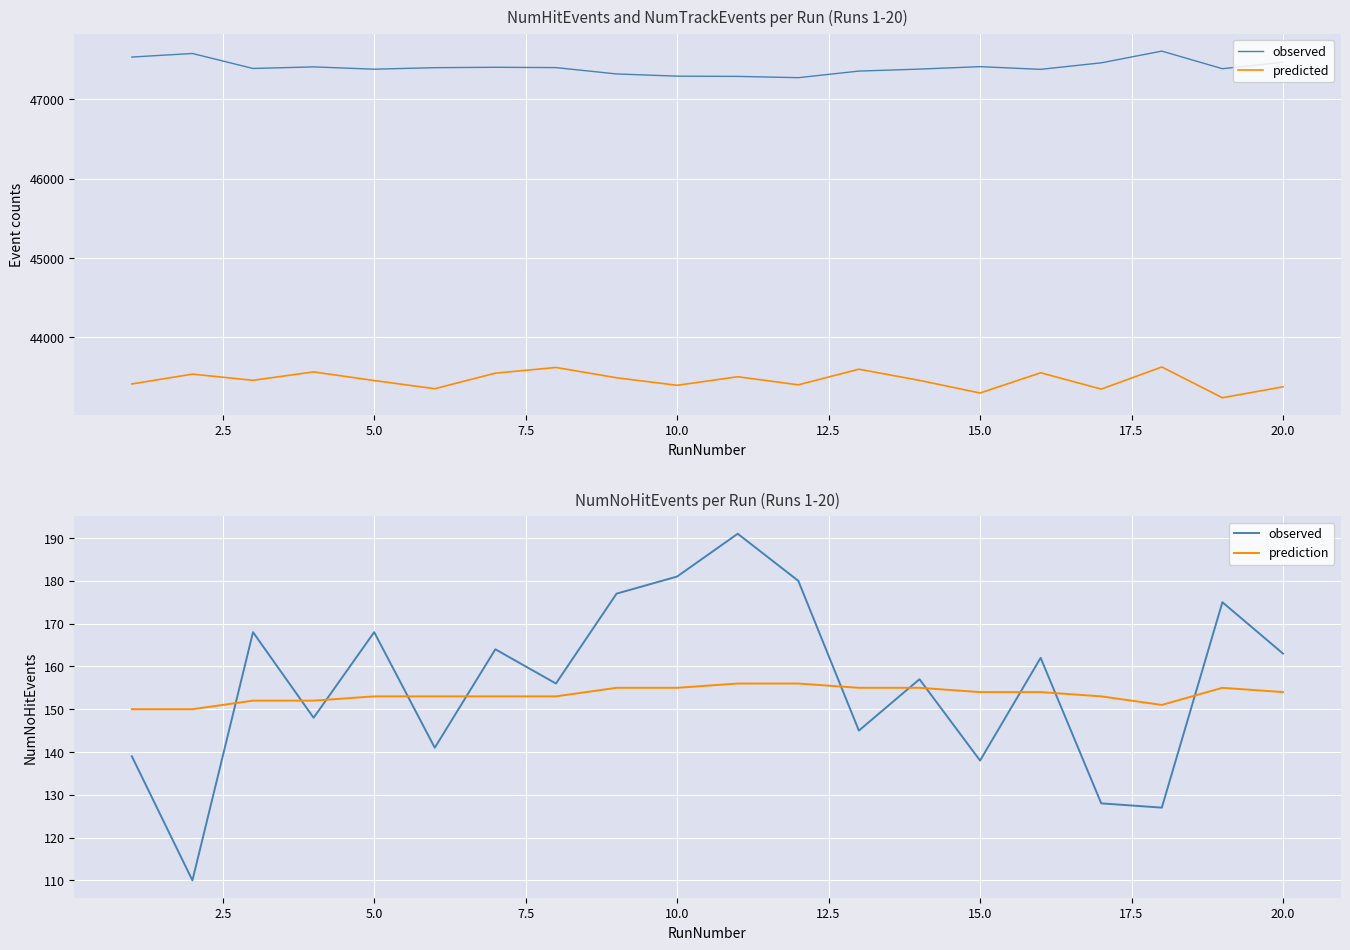

What is the label of the 18th point from the right?

5.0